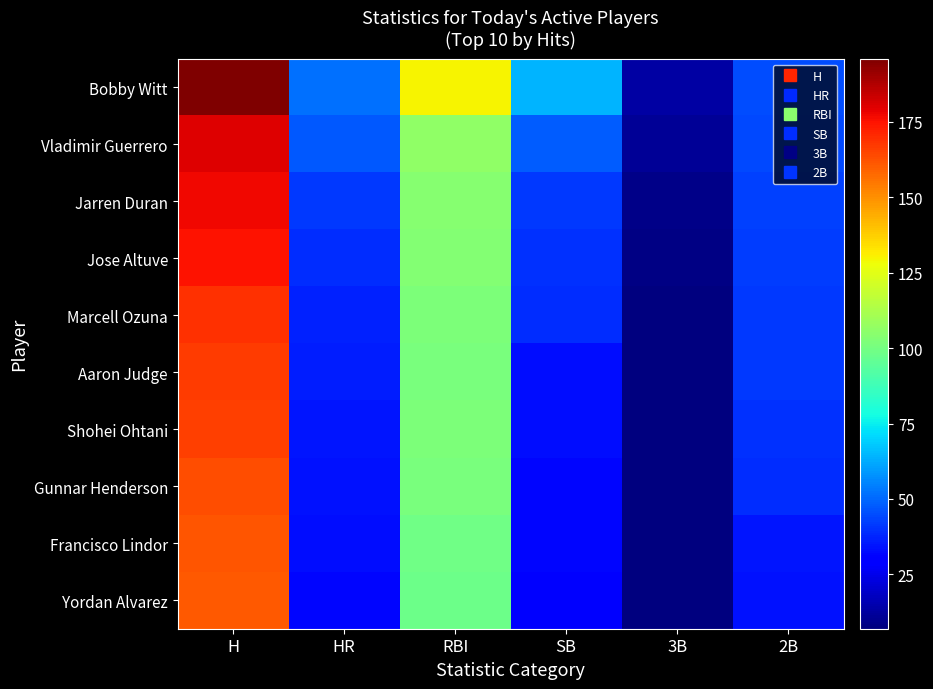

Rank the series at RBI from highest to lowest value.

Bobby Witt, Vladimir Guerrero, Jarren Duran, Jose Altuve, Marcell Ozuna, Shohei Ohtani, Aaron Judge, Gunnar Henderson, Francisco Lindor, Yordan Alvarez